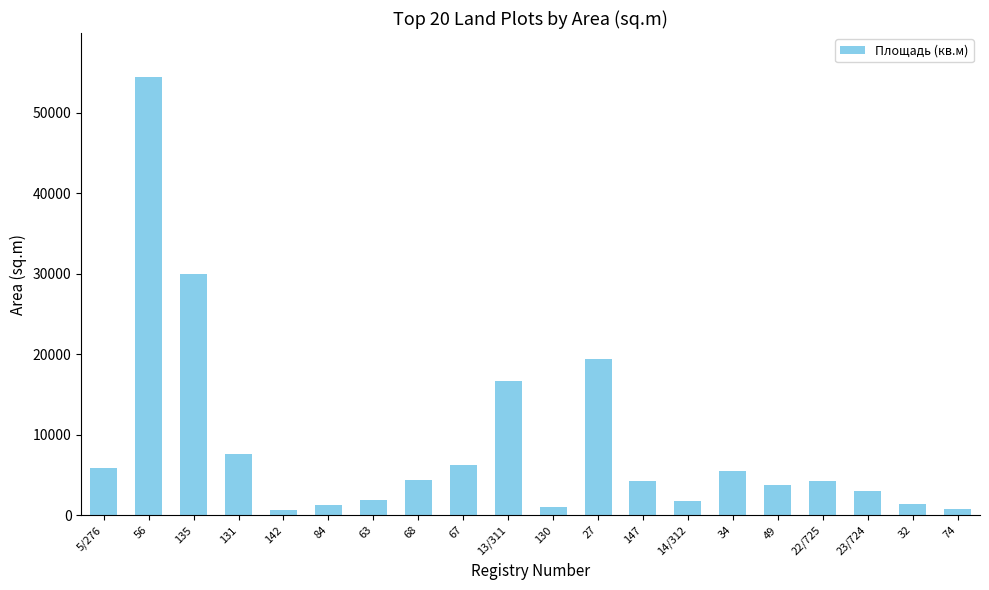

What is the label of the 1st bar from the left?

5/276